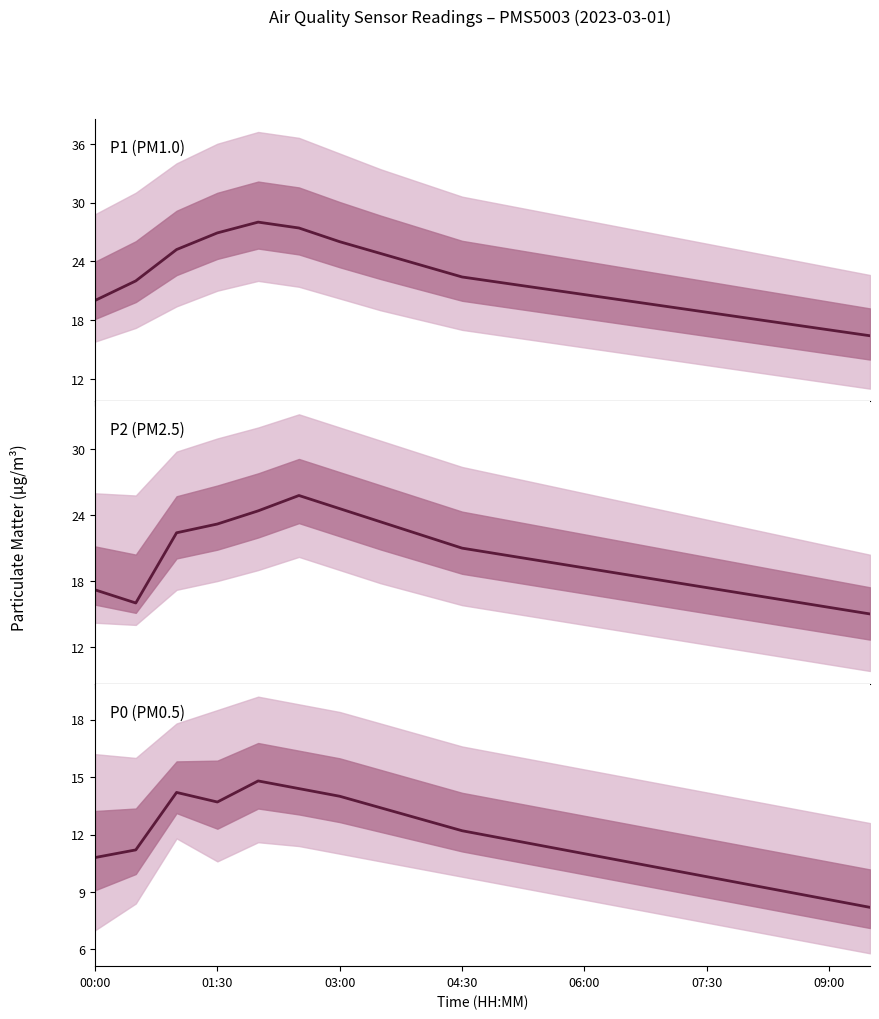

What is the value of the P1 (PM1.0) point at the 2nd from the left?

22.0